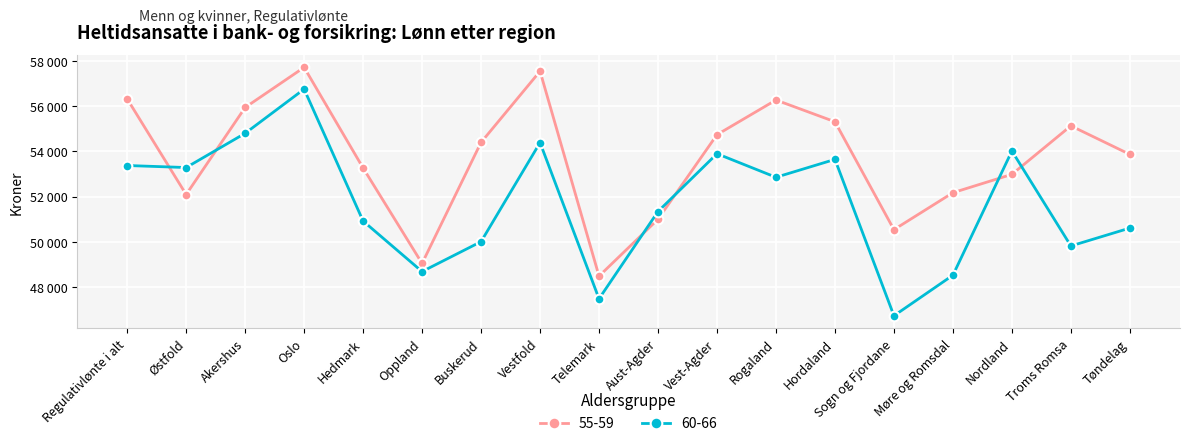

At which label is 60-66 closest to 51750?

Aust-Agder